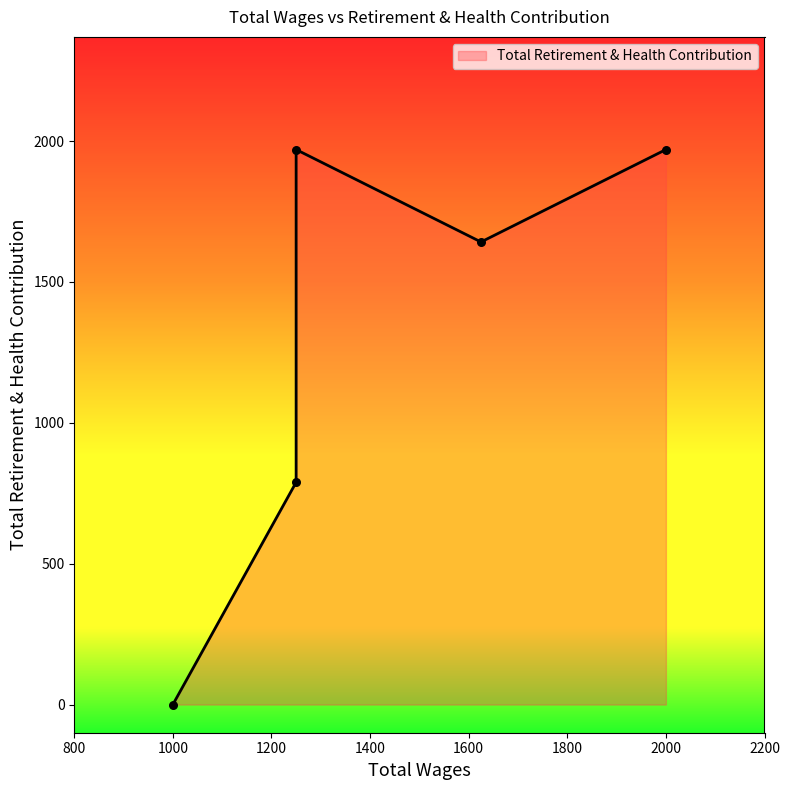

Which has a higher value, 1250.0 or 1000.0?

1250.0